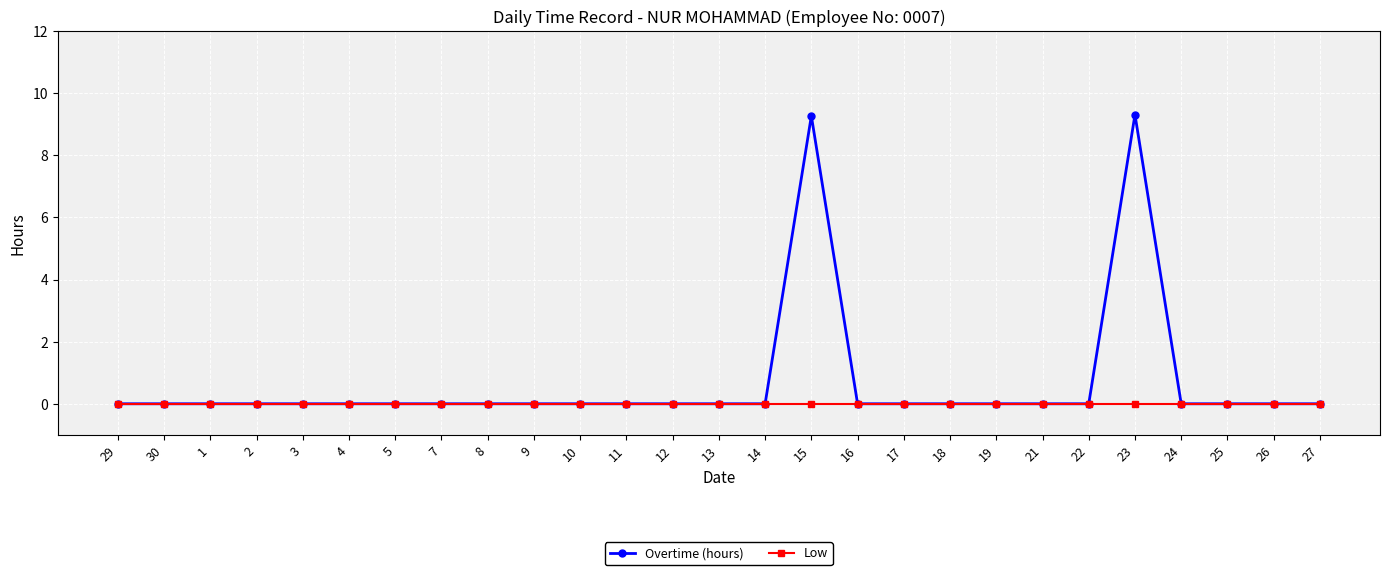

True or false: Overtime (hours) has more than 0 interior local peaks.

True